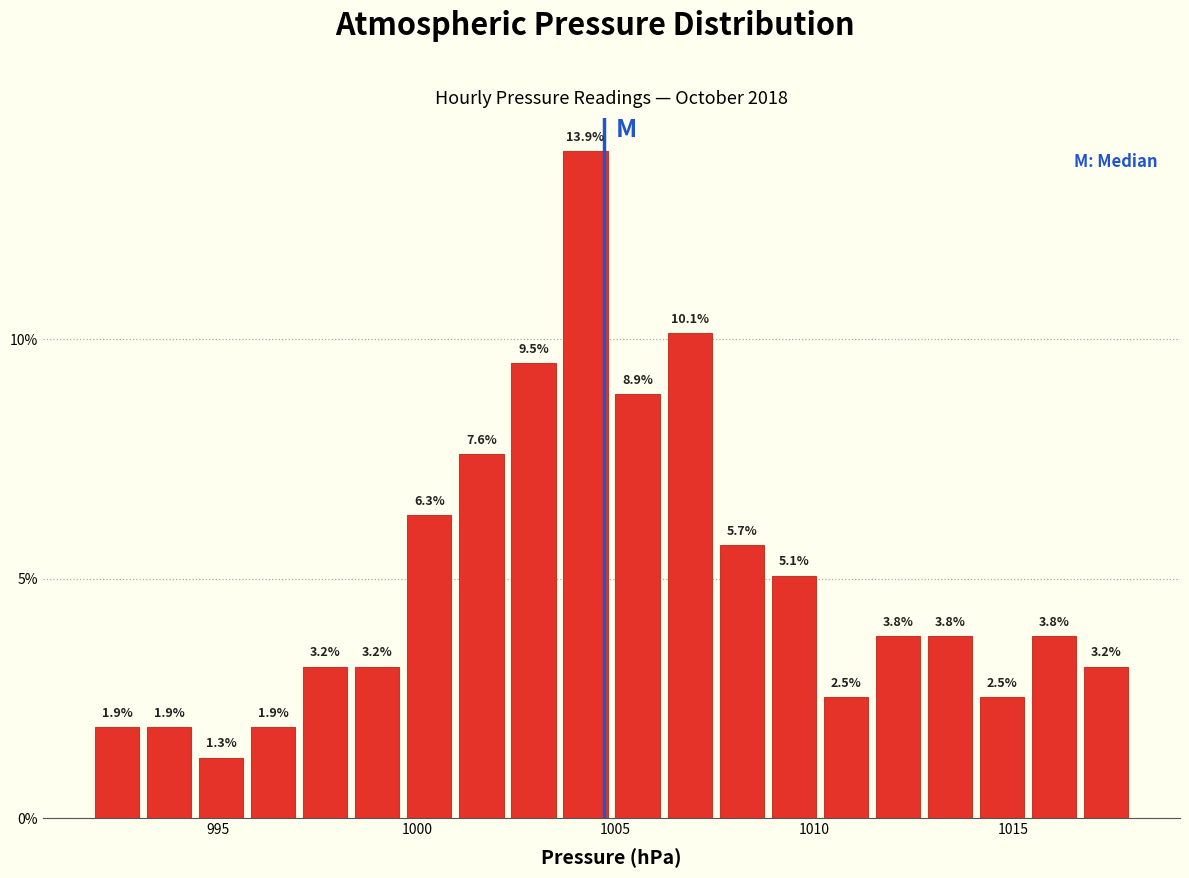

Around what value on the x-axis is the tallest bar? Give the approximate position of its centre, as read against the axis.

1004.0